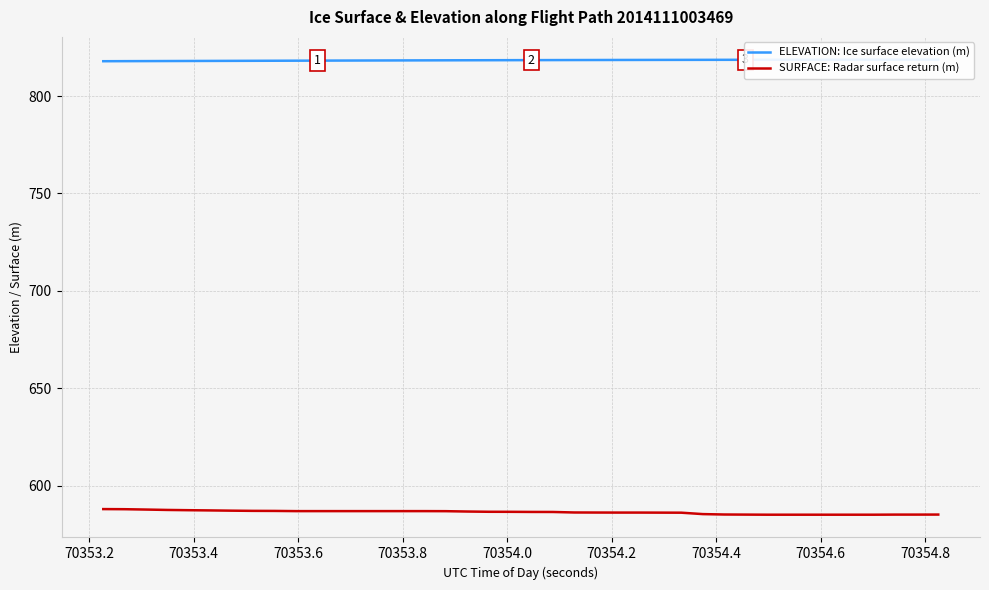

What is the lowest value of the ELEVATION: Ice surface elevation (m) series?

817.9